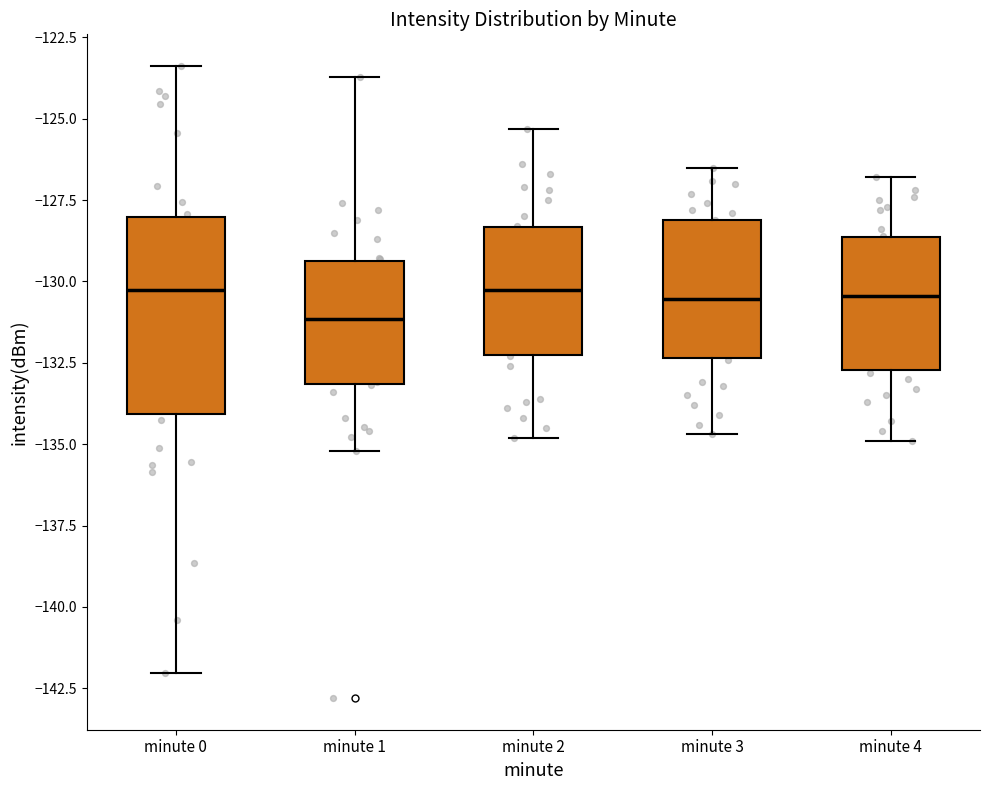

Where does the upper whisker of the box for minute 0 end on the y-axis? The values are not printed on the chart, so give them approximately, as read against the axis.

-123.5